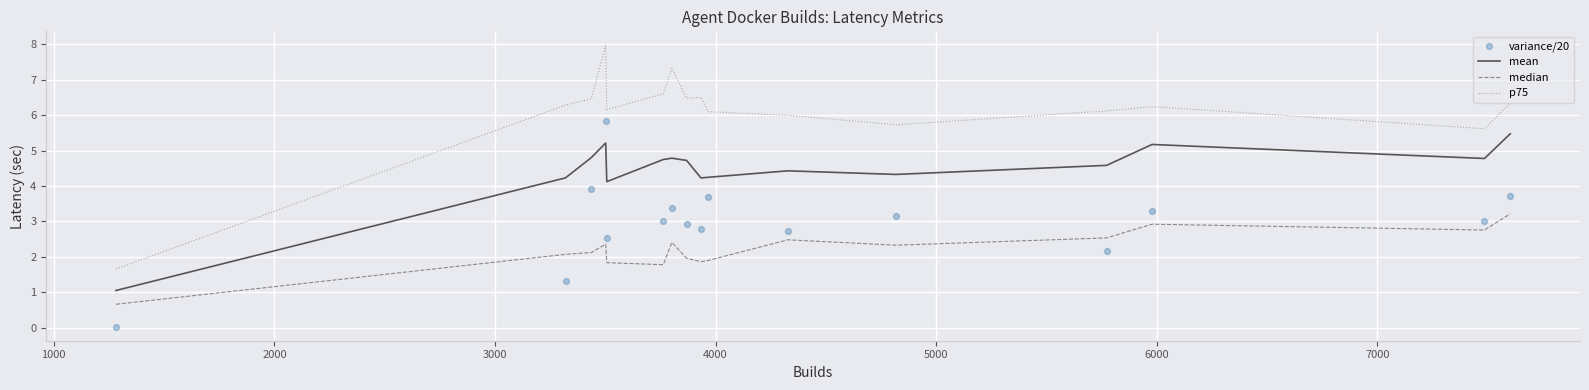

Which series reaches the minimum Y coordinate?

variance/20